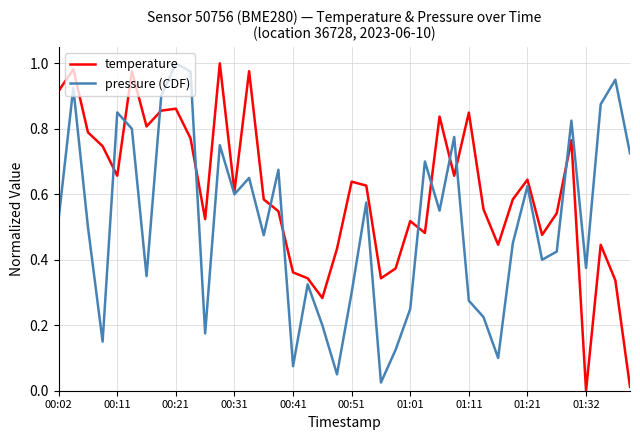

How many lines are shown in the chart?

2